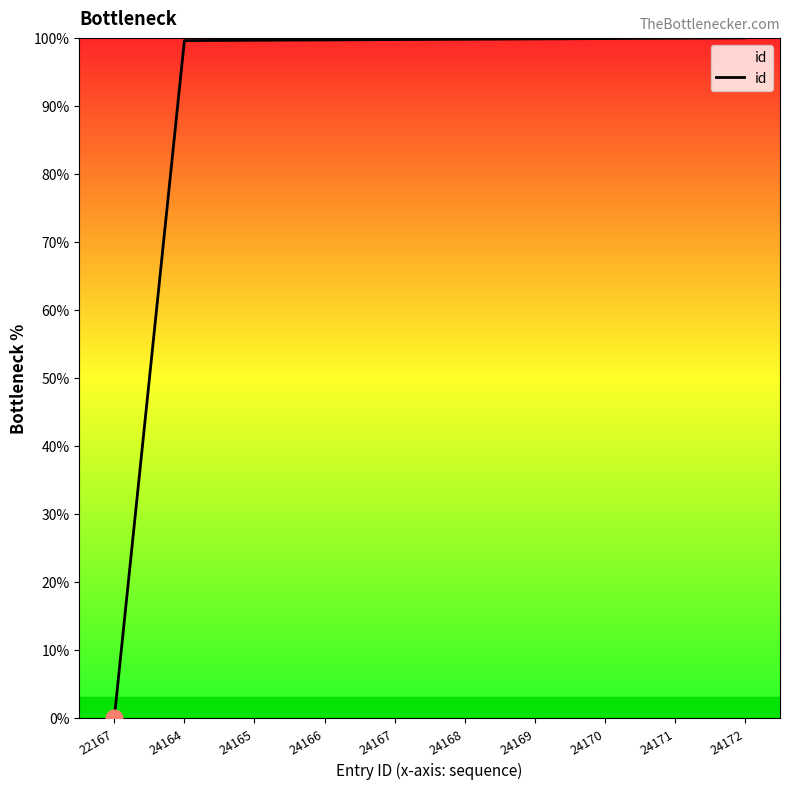

True or false: the data shows 33.4 at 24166.

False